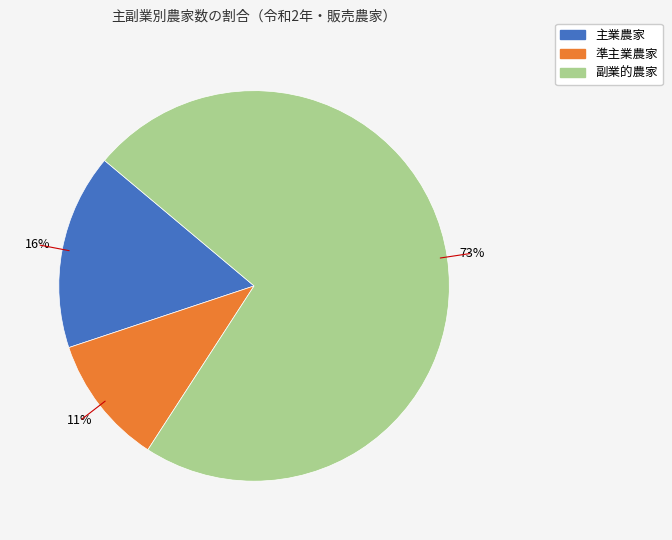

Is the sum of 副業的農家 and 主業農家 greater than half?

Yes